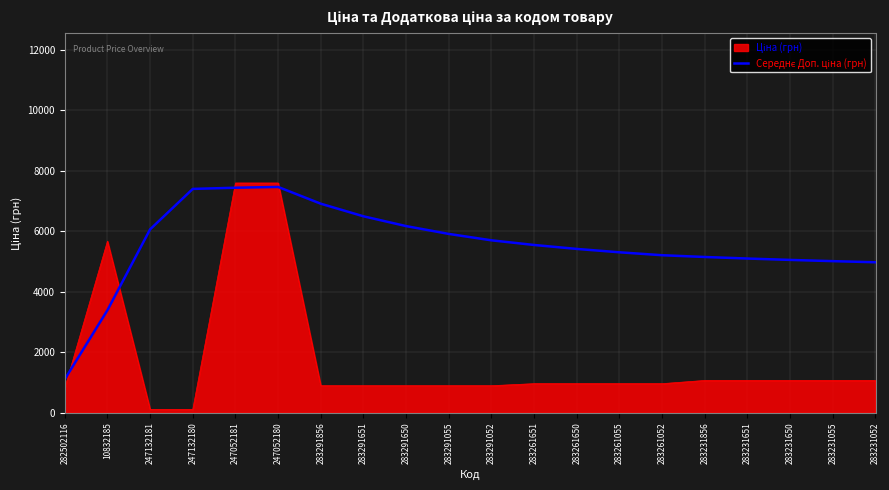

What is the maximum value shown in the chart?

7596.5